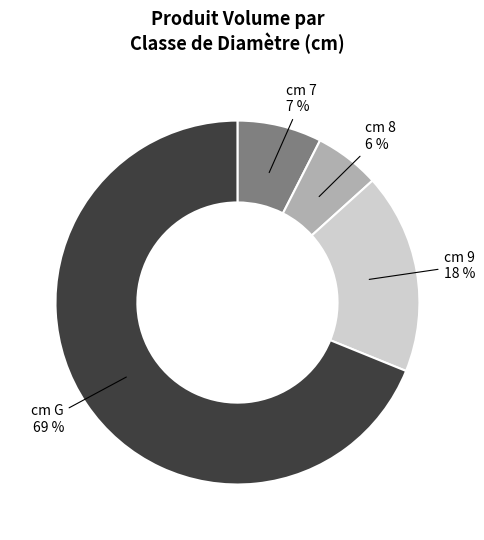

Does any single category account for the majority?

Yes